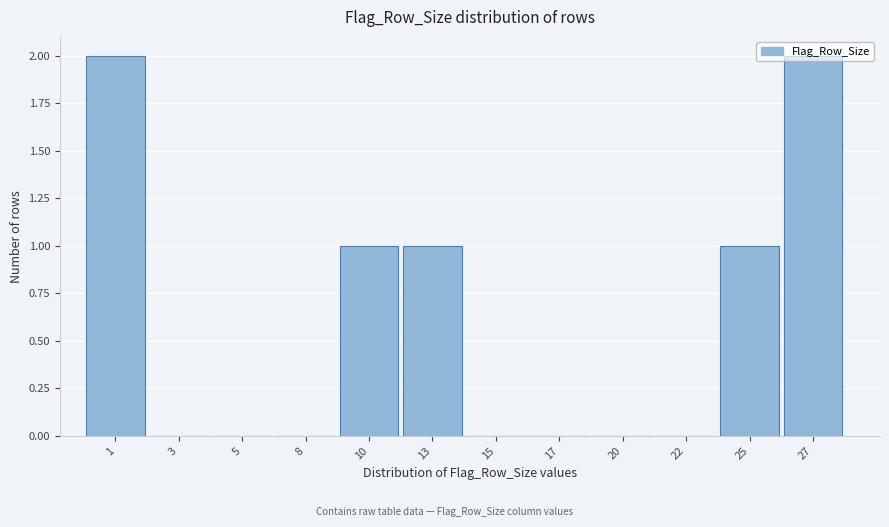

The value at 25 is 1. True or false?

True